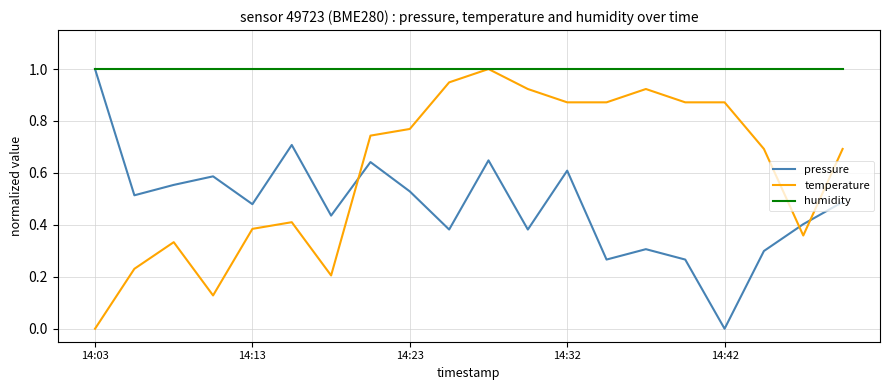

Which series has the largest total across all categories?

humidity